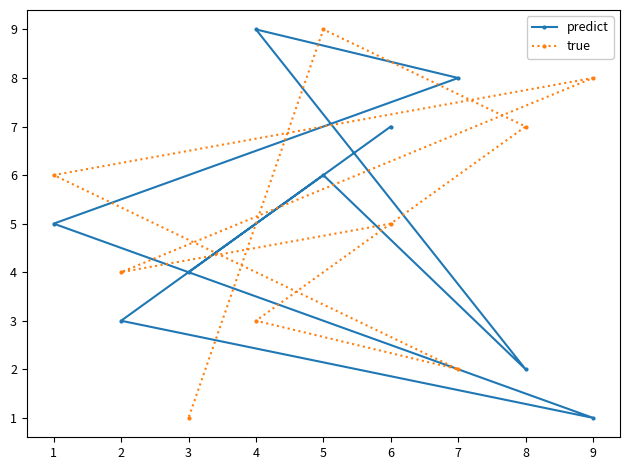

What is the difference between the maximum and minimum values in the true series?

8